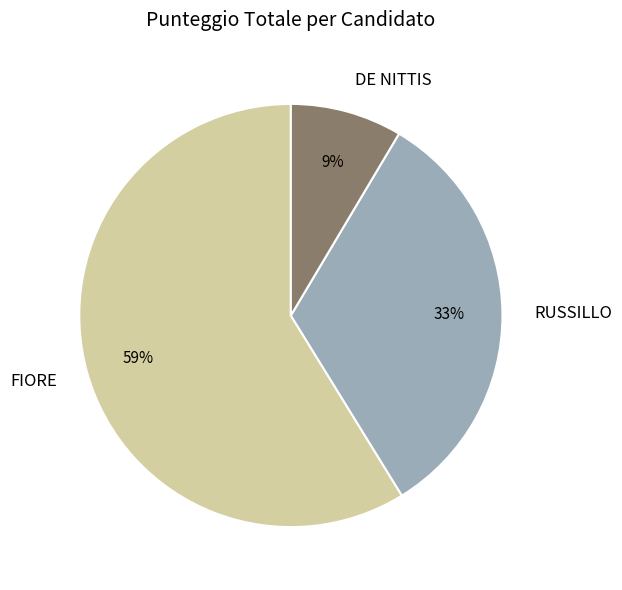

Between FIORE and DE NITTIS, which is larger?

FIORE